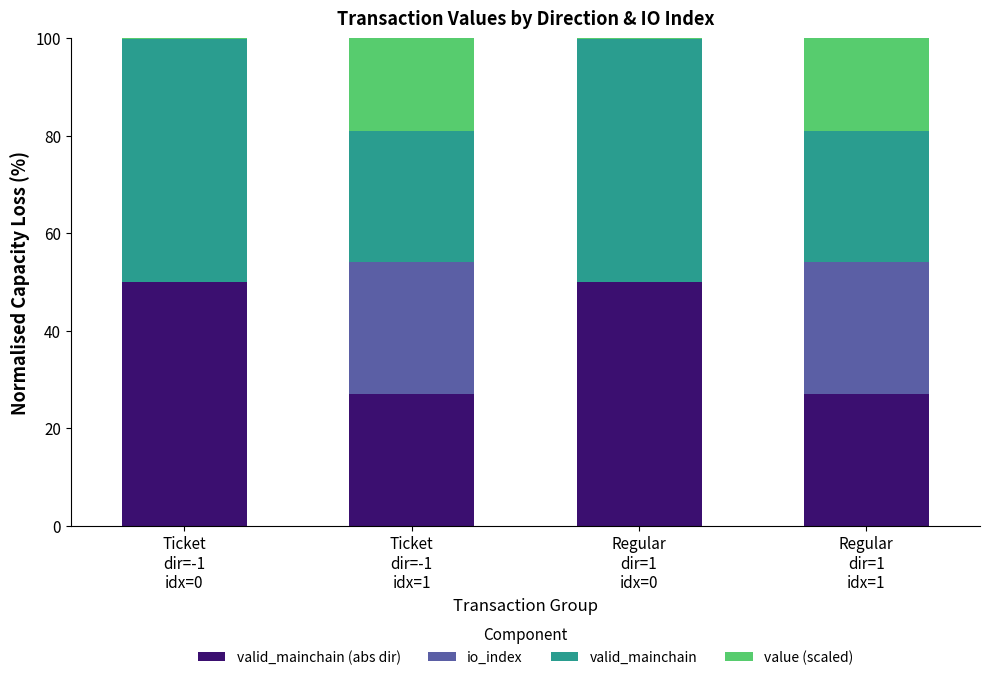

At which label is io_index closest to 13?

Ticket
dir=-1
idx=0